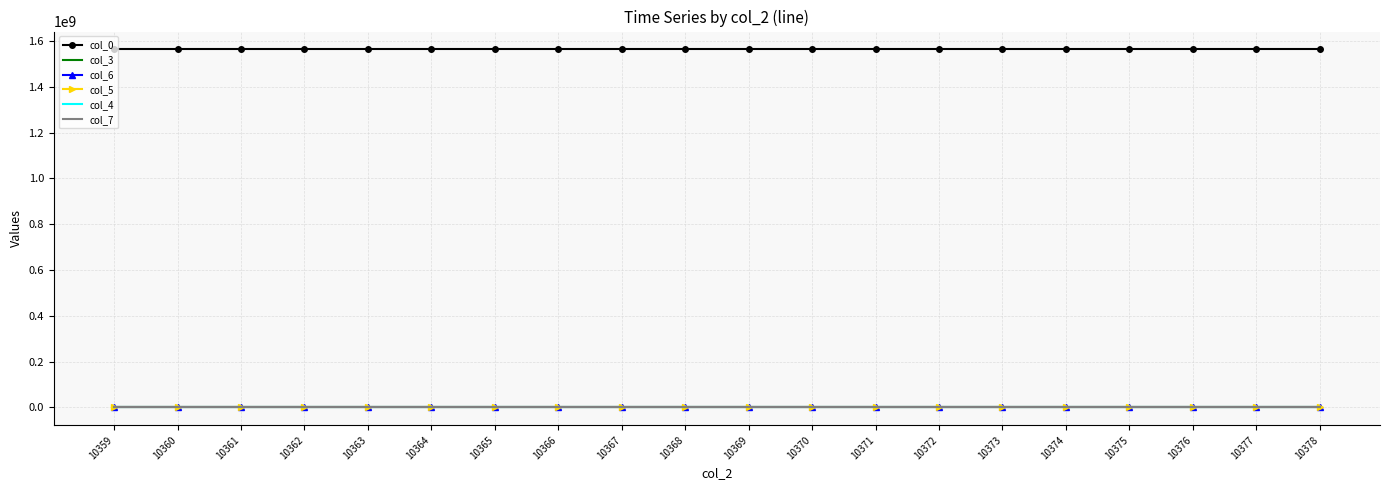

True or false: col_0 has a value of 1563861739.6 at 10371.

True